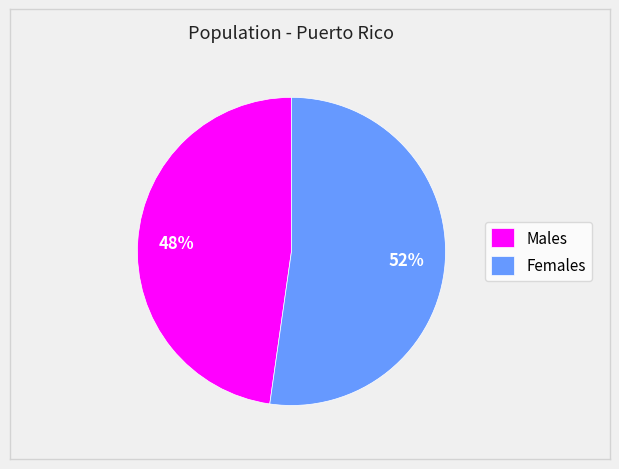

Which has a higher value, Females or Males?

Females